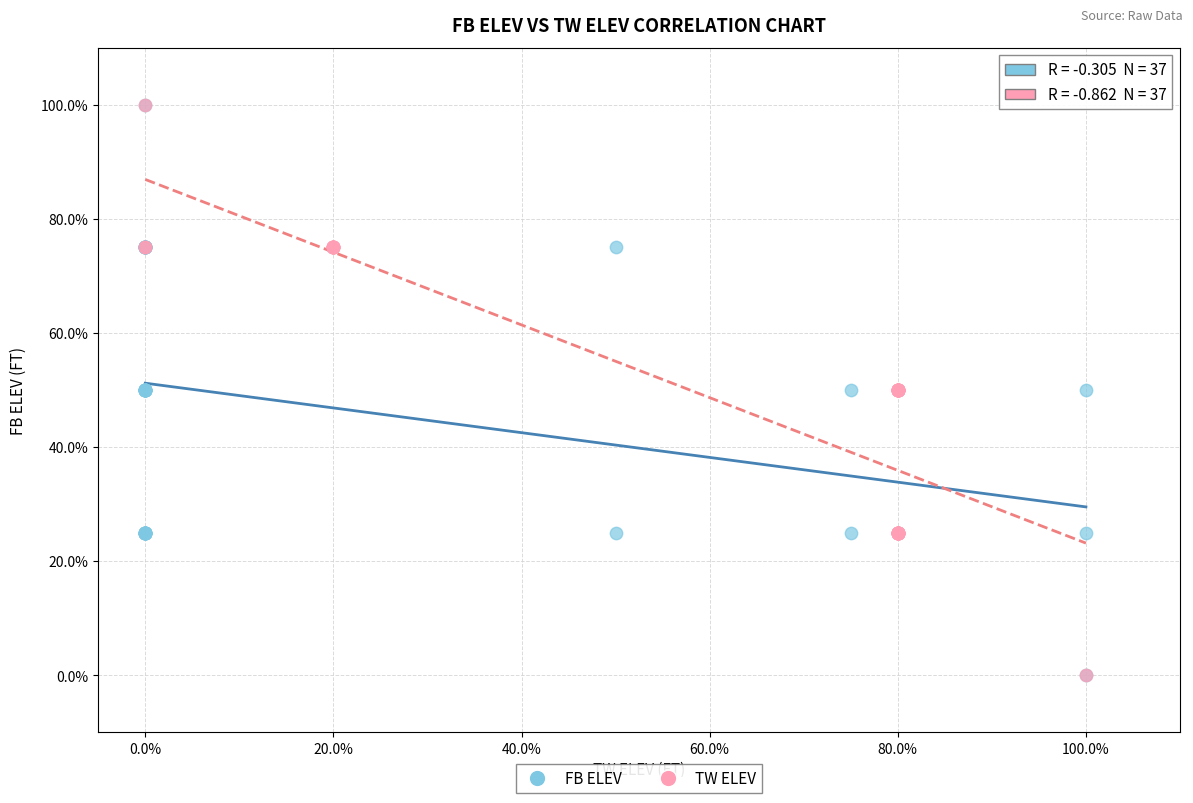

What are all the series names shown in the legend?

FB ELEV, TW ELEV